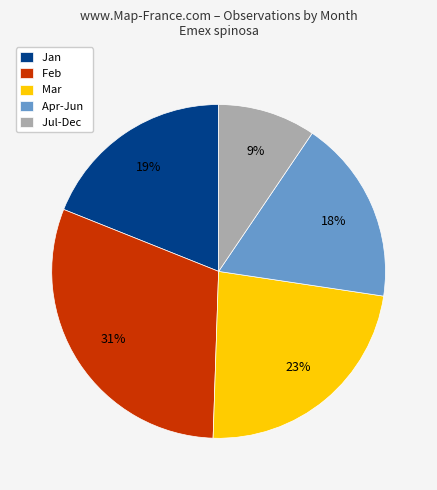

Combined, do Mar and Jan account for over 50%?

No